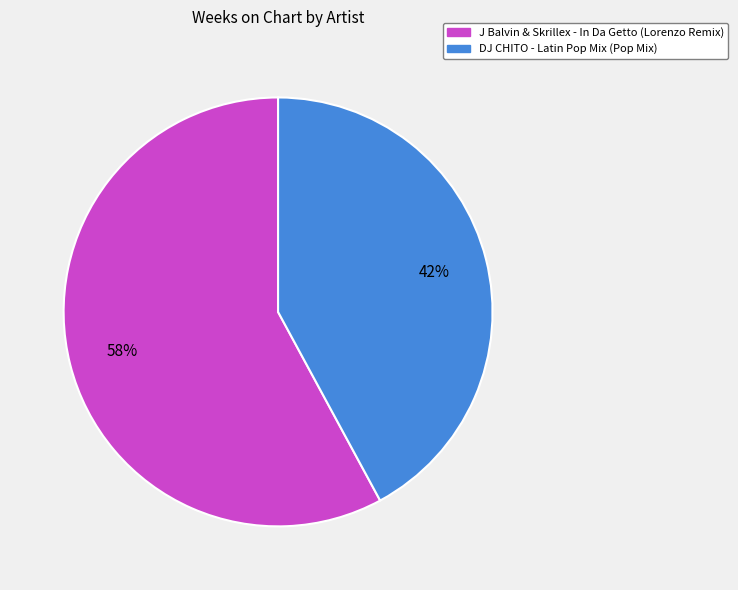

Count the number of slices in the pie.

2